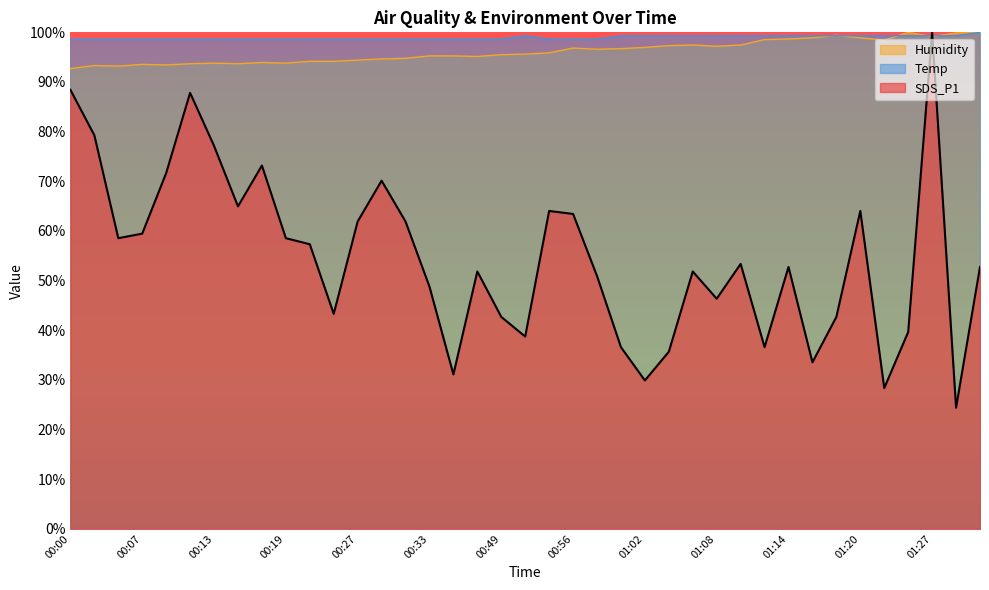

What is the label of the 12th point from the left?

00:25